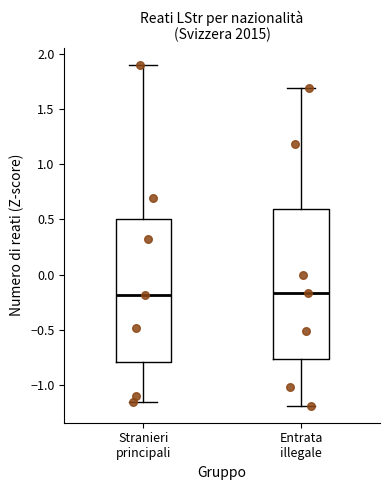

Comparing the boxes themselves (not the whiskers), which one is the tallest?

Entrata illegale